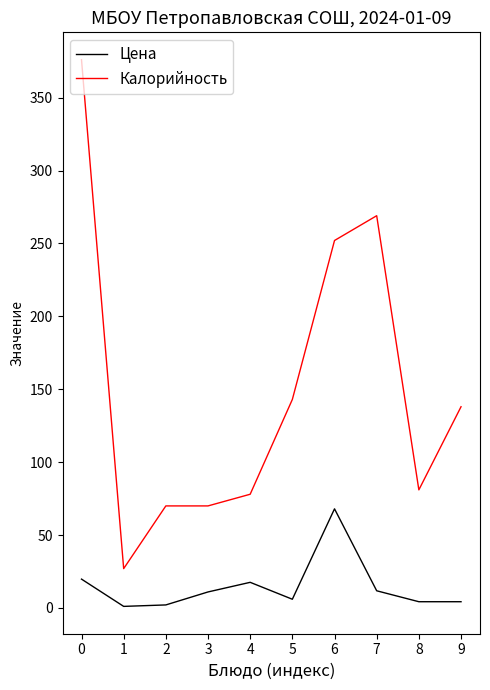

How many lines are shown in the chart?

2